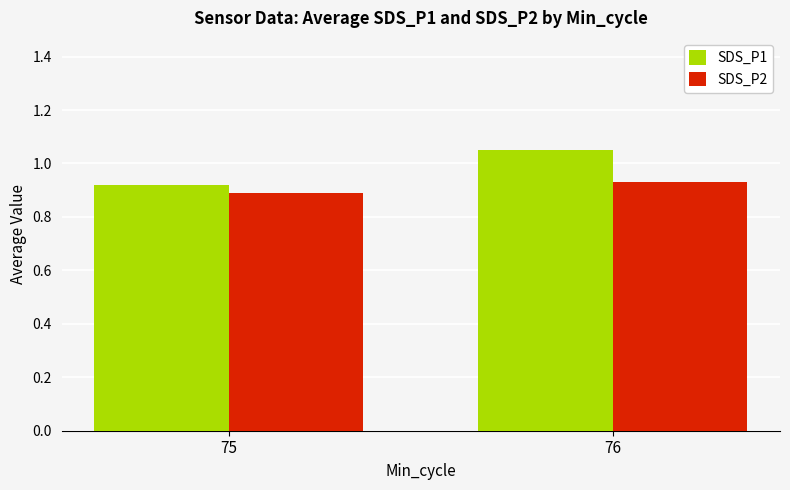

What is the difference between the maximum and minimum values in the SDS_P1 series?

0.1